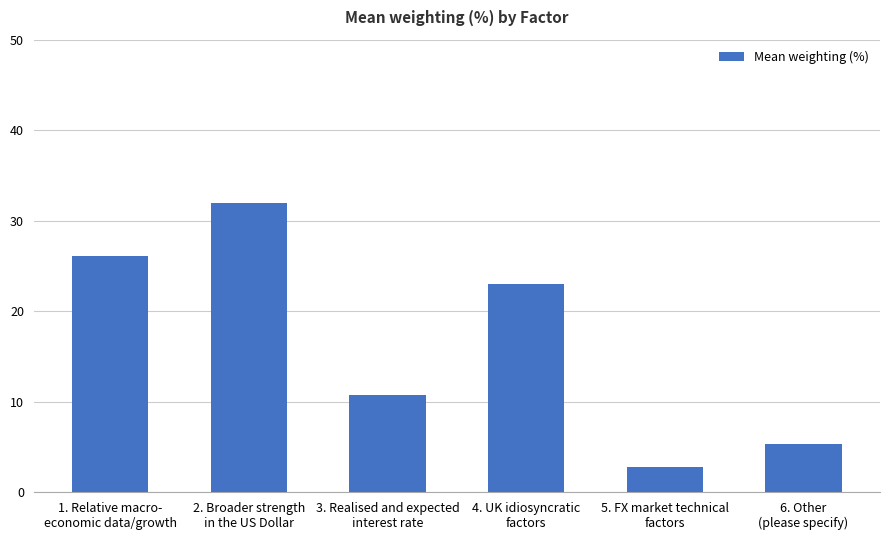

Rank the categories by value from highest to lowest.

2. Broader strength
in the US Dollar, 1. Relative macro-
economic data/growth, 4. UK idiosyncratic
factors, 3. Realised and expected
interest rate, 6. Other
(please specify), 5. FX market technical
factors